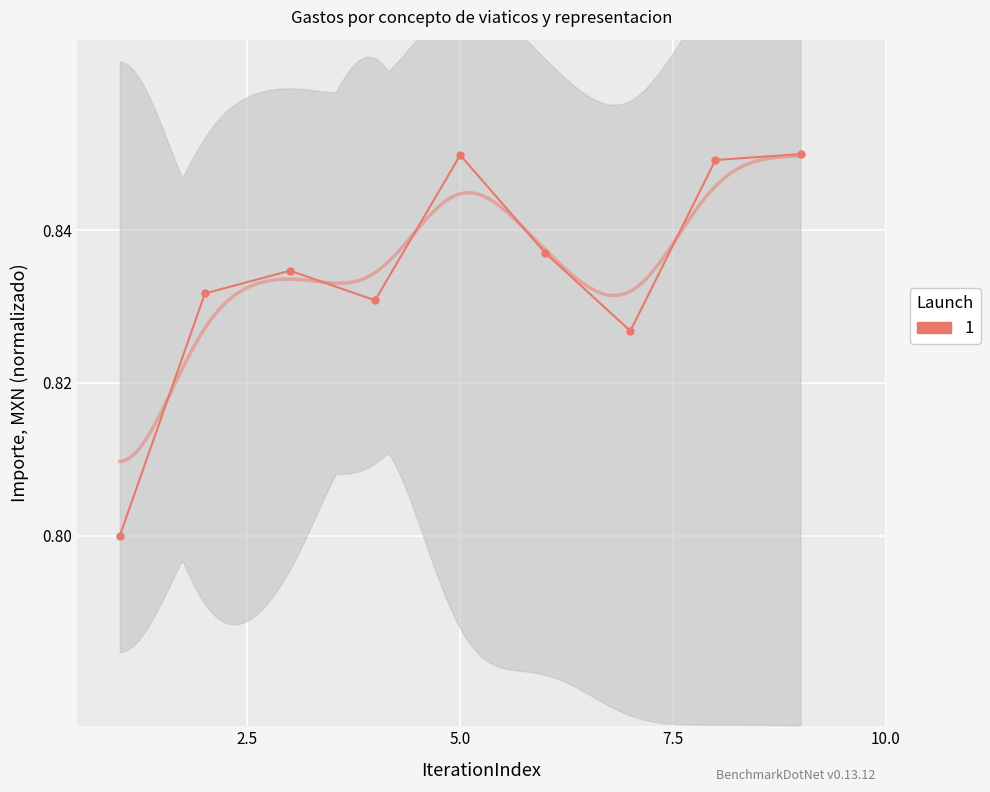

Reading left to right, extract all data points from this chart.

0.8	0.8	0.8	0.8	0.8	0.8	0.8	0.8	0.9